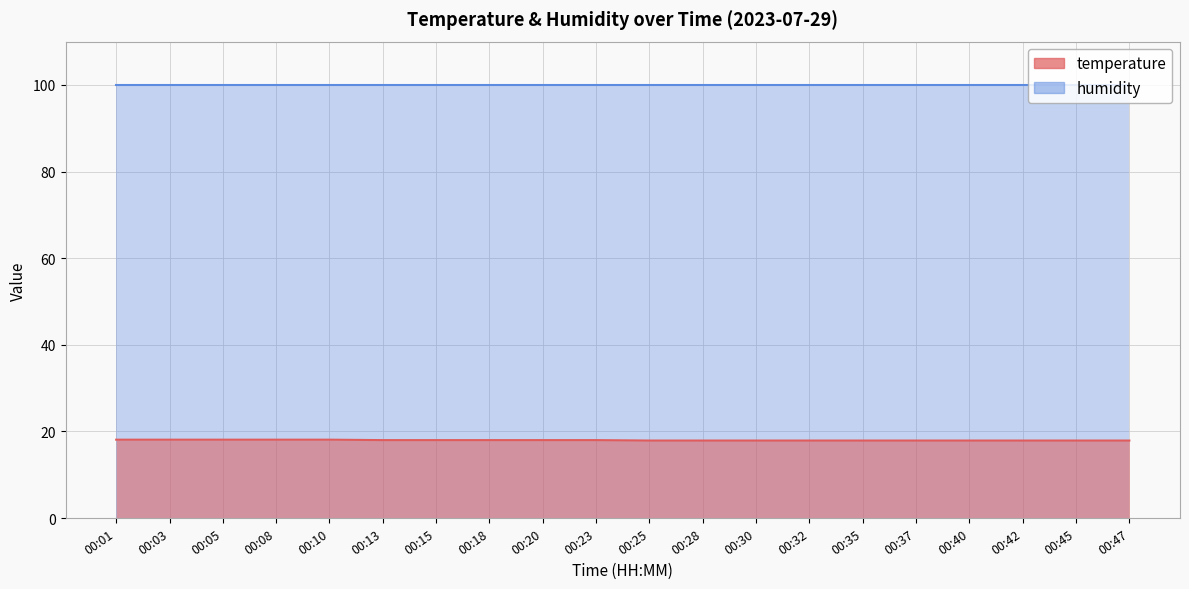

What is the difference between the maximum and second lowest values?

0.2